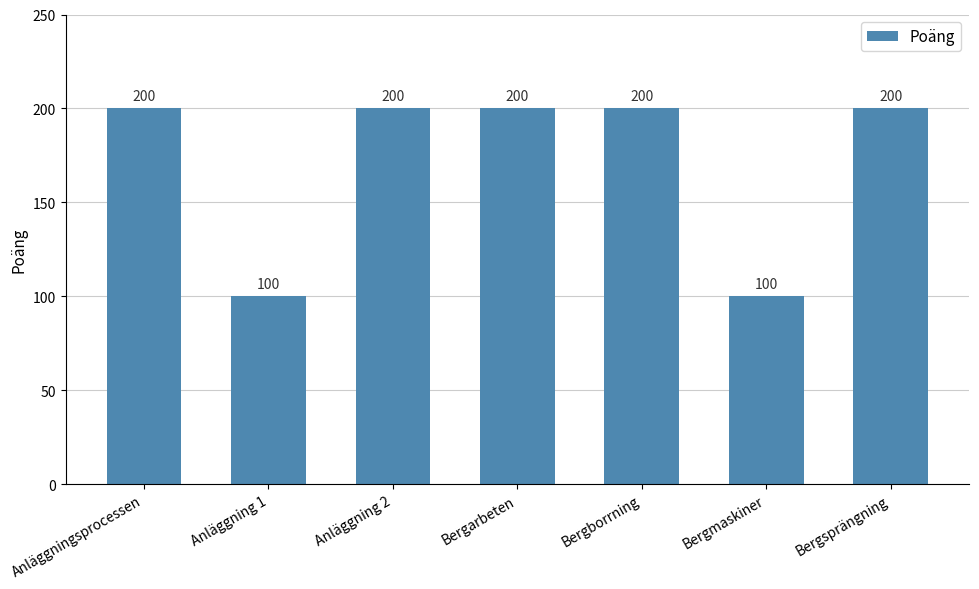

What is the maximum value shown in the chart?

200